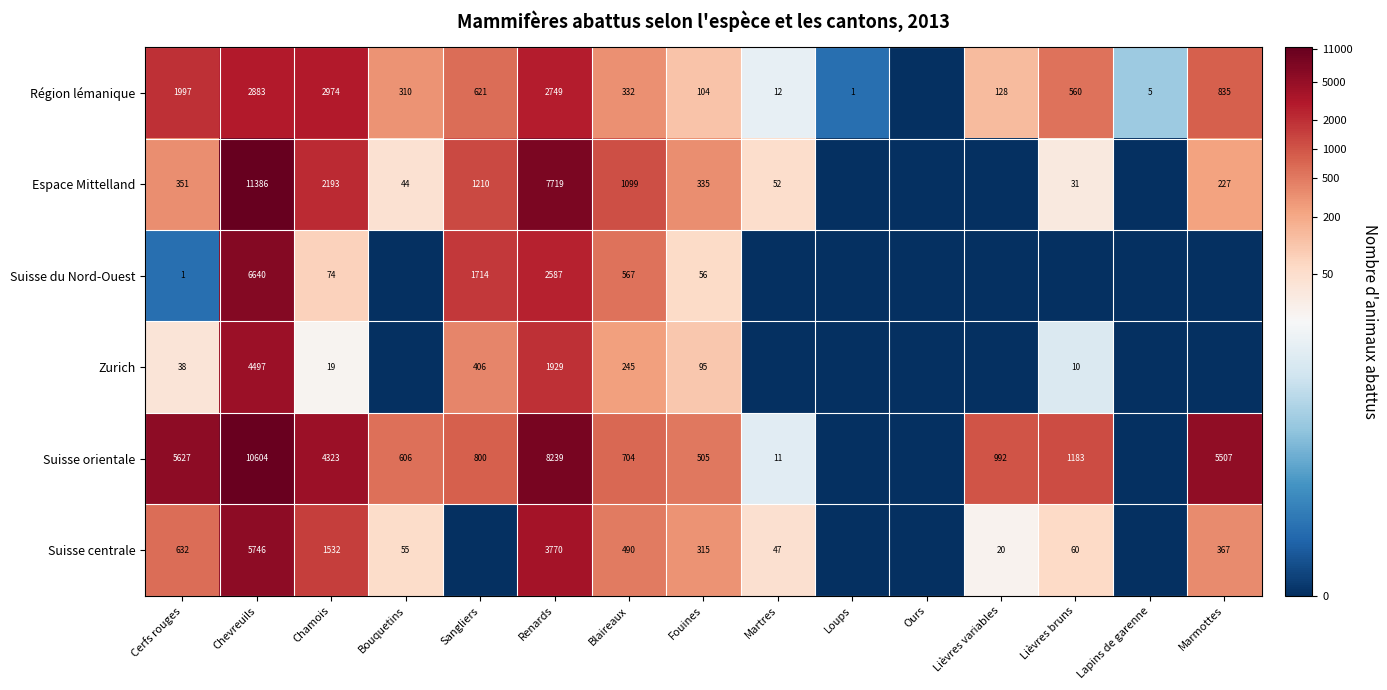

The Espace Mittelland series shows 2193 at Chamois. True or false?

True